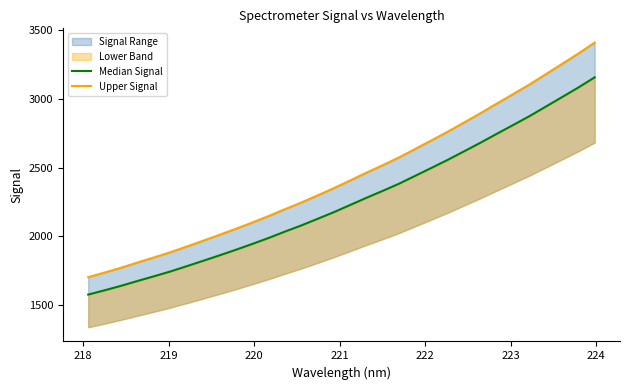

What is the highest value of the Median Signal series?

3154.2